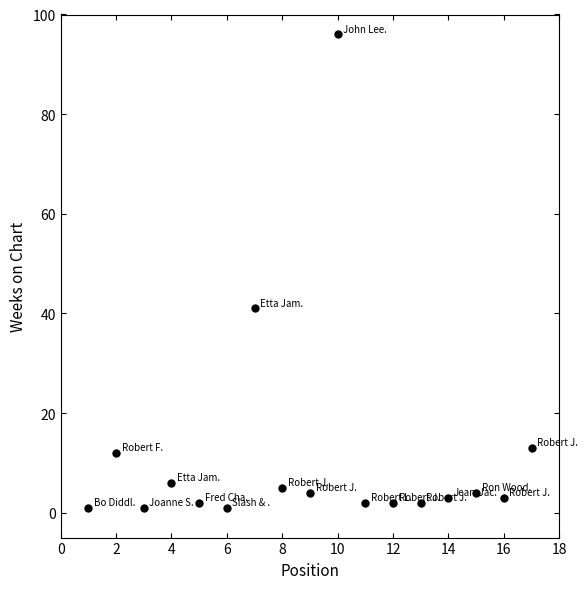

What is the range of X values (max minus min)?

16